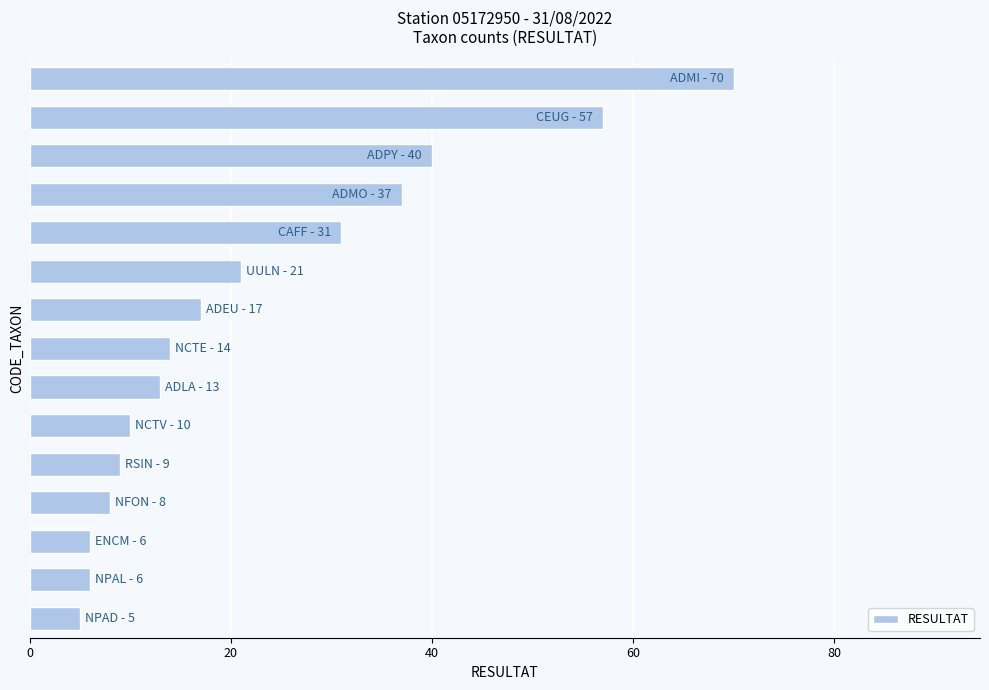

What is the average value?

23